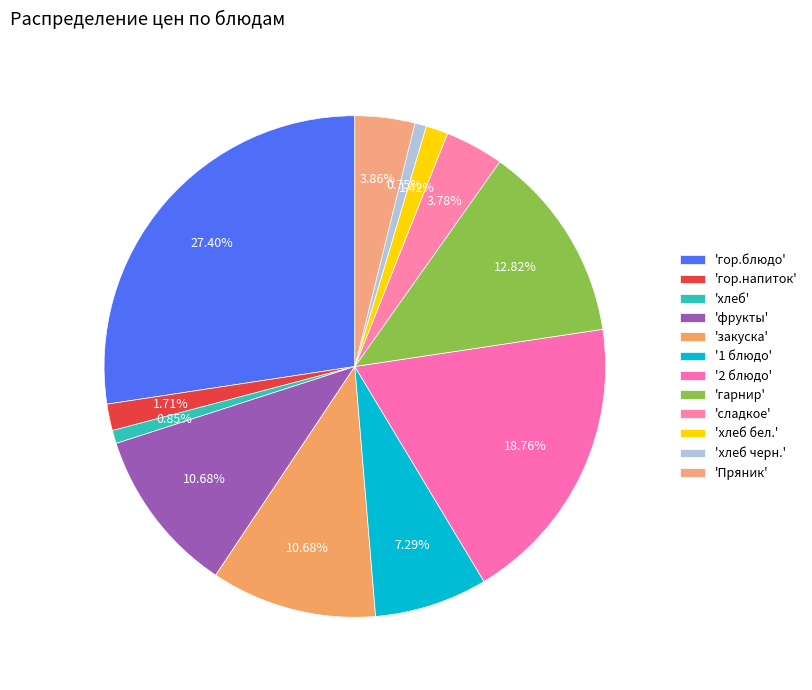

How many segments does this pie chart have?

12